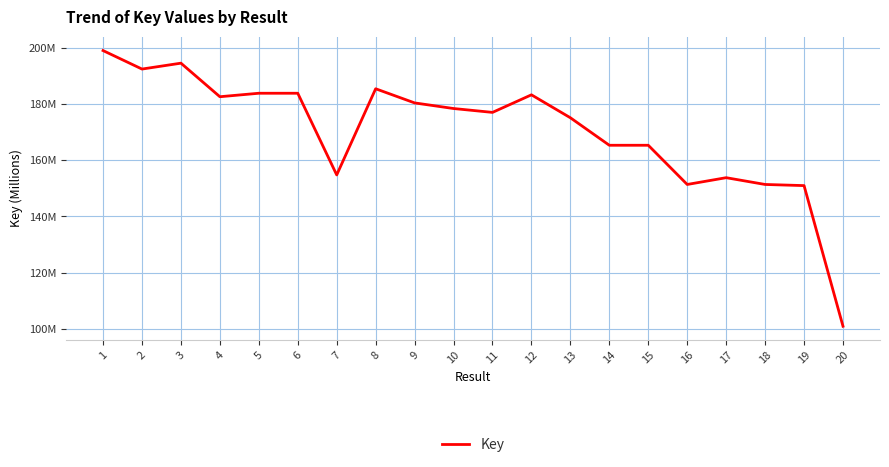

Does the chart display data point markers on the line(s)?

No